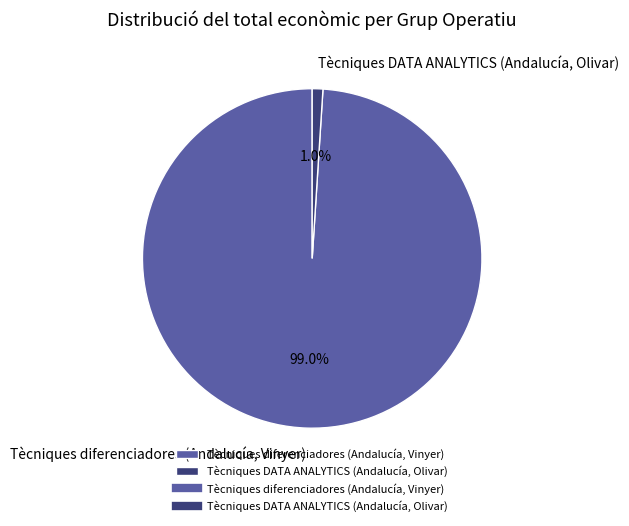

Count the number of slices in the pie.

2